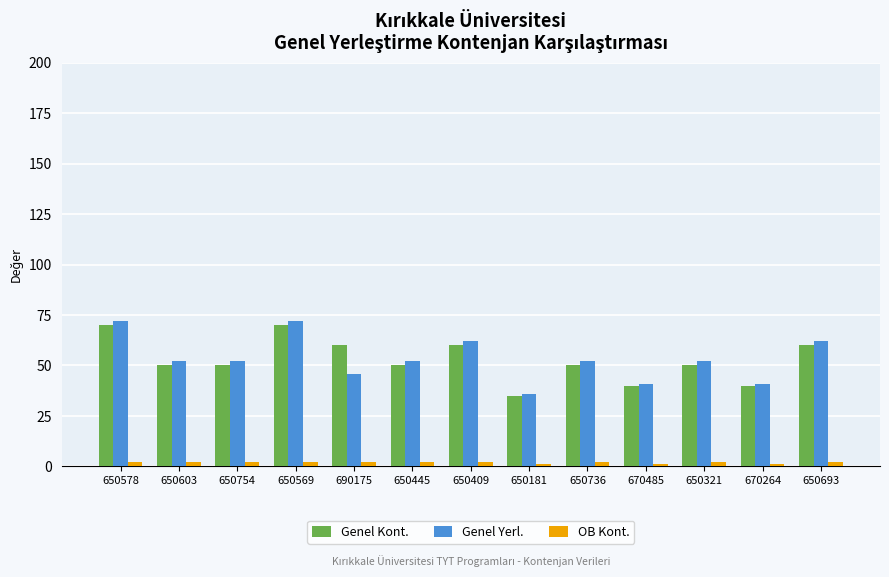

Where does the Genel Yerl. series first go above 52?

650578